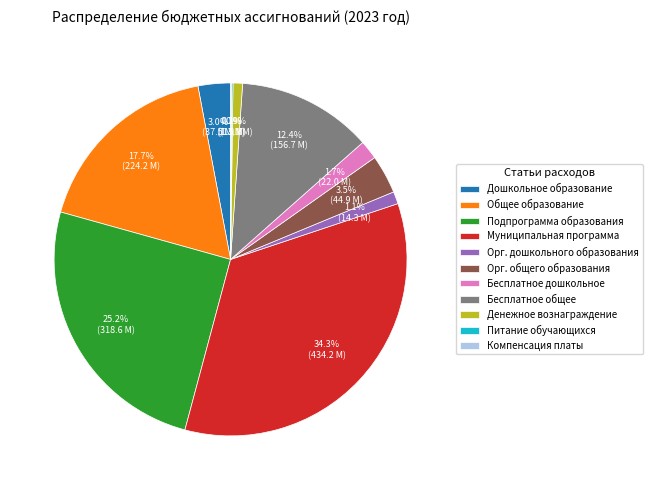

Does Денежное вознаграждение account for over 50% of the chart?

No